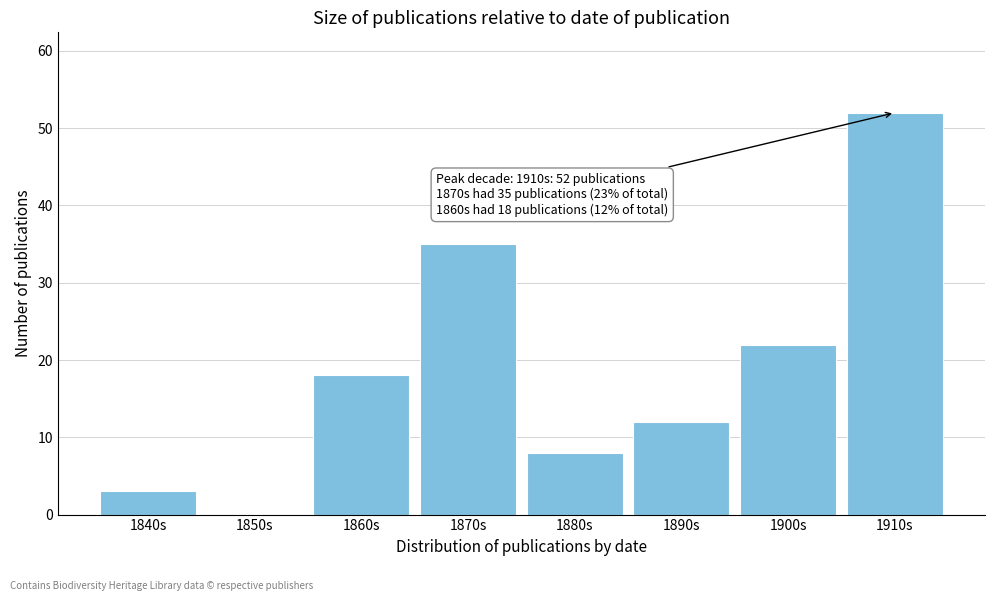

Reading left to right, transcribe all the data shown in this chart.

1840s=3	1850s=0	1860s=18	1870s=35	1880s=8	1890s=12	1900s=22	1910s=52